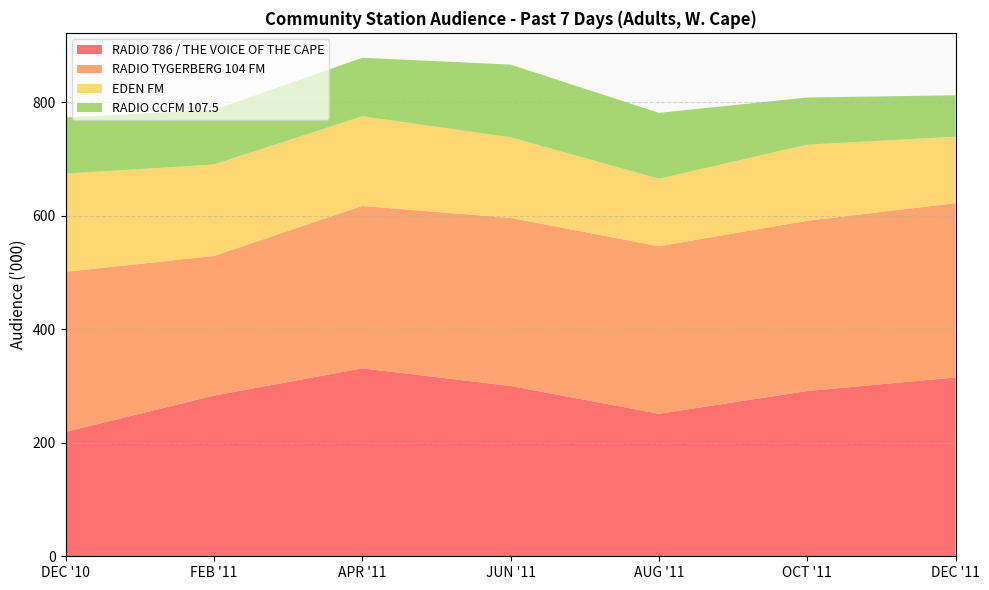

Reading right to left, extract all data points from this chart.

RADIO 786 / THE VOICE OF THE CAPE: DEC '11=315	OCT '11=291	AUG '11=251	JUN '11=300	APR '11=331	FEB '11=283	DEC '10=219
RADIO TYGERBERG 104 FM: DEC '11=307	OCT '11=300	AUG '11=295	JUN '11=296	APR '11=286	FEB '11=246	DEC '10=282
EDEN FM: DEC '11=117	OCT '11=134	AUG '11=119	JUN '11=142	APR '11=158	FEB '11=161	DEC '10=173
RADIO CCFM 107.5: DEC '11=73	OCT '11=83	AUG '11=116	JUN '11=128	APR '11=103	FEB '11=96	DEC '10=99